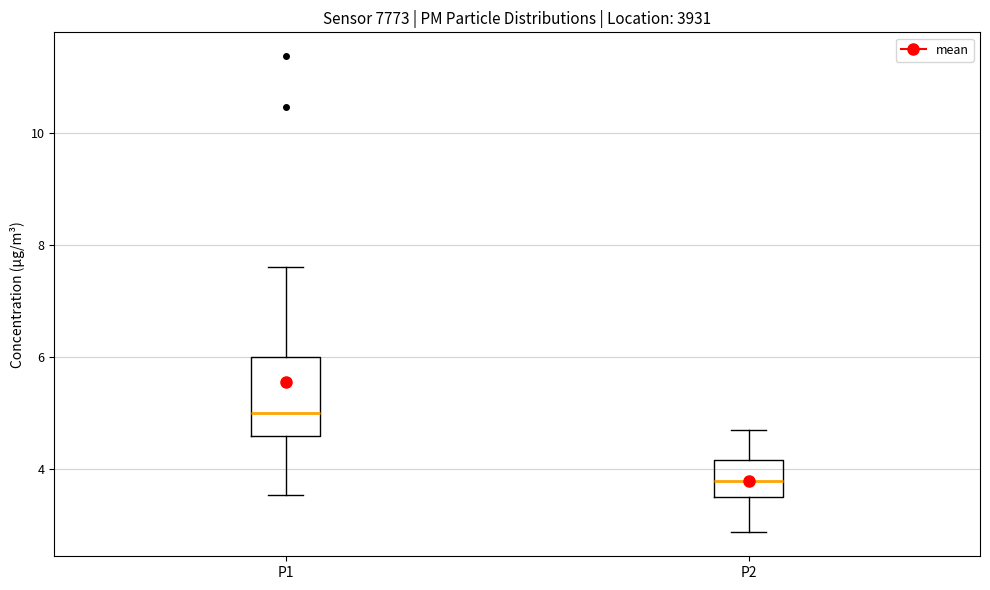

Comparing the boxes themselves (not the whiskers), which one is the tallest?

P1